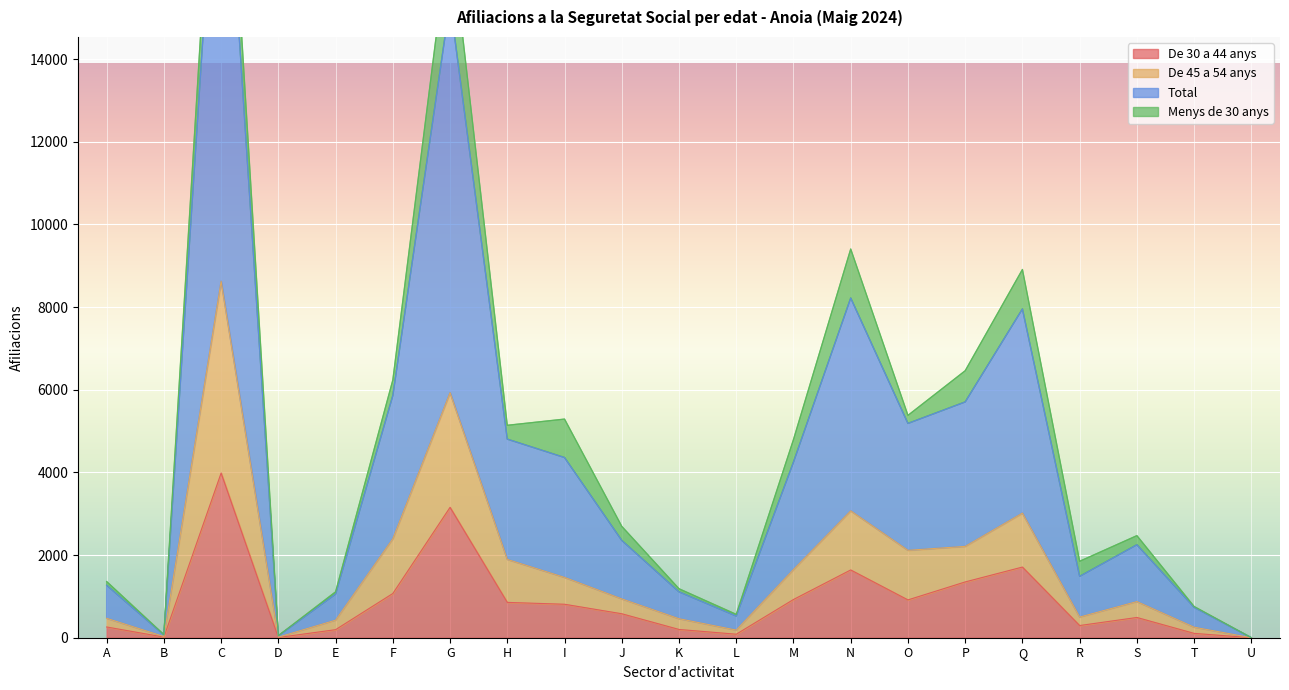

True or false: Total and De 45 a 54 anys cross at least once.

False